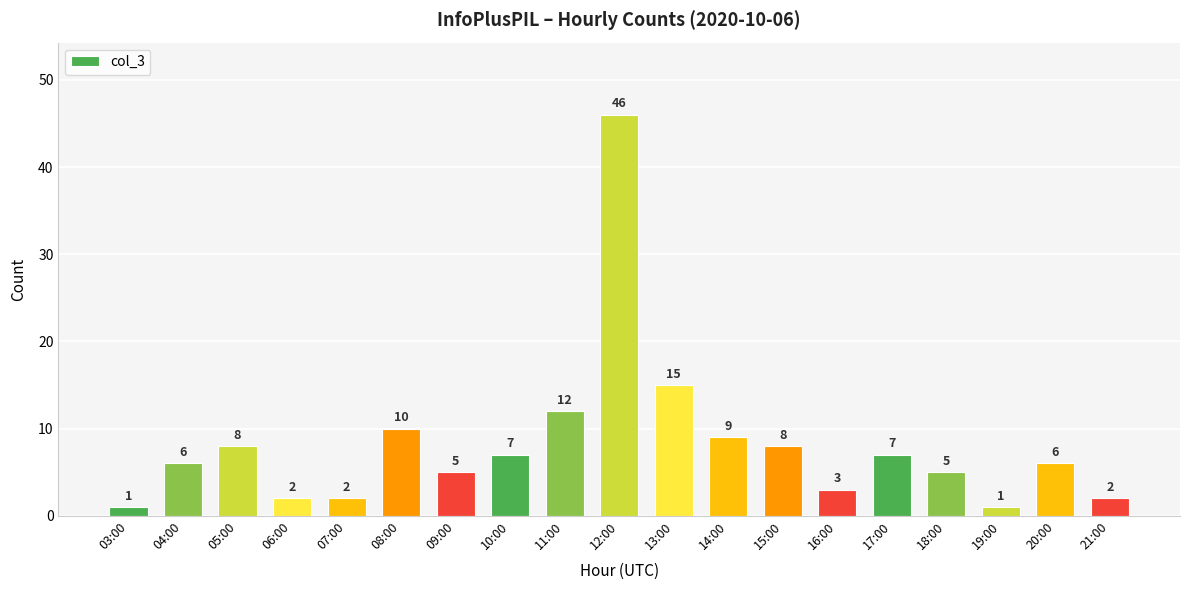

What is the difference between the maximum and second lowest values?

45